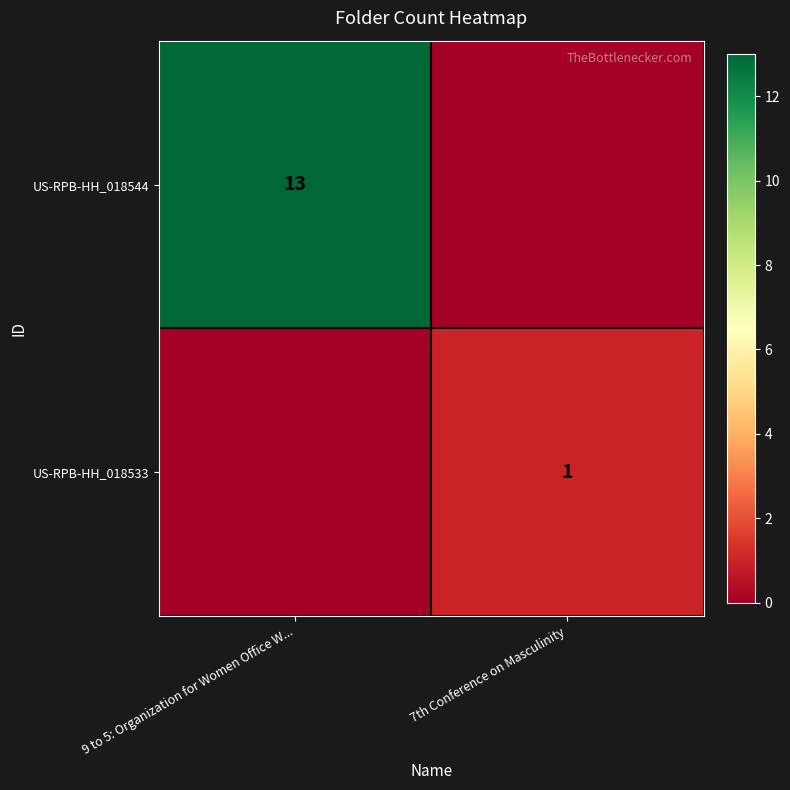

At how many categories does at least one series exceed 0?

2